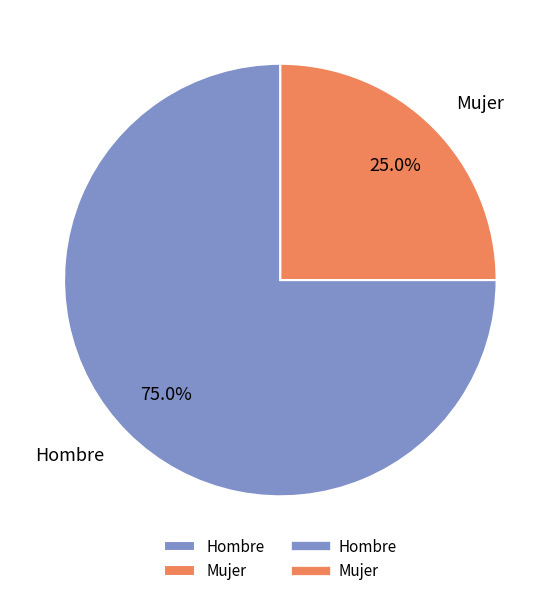

Is there any slice that represents more than half of the pie?

Yes